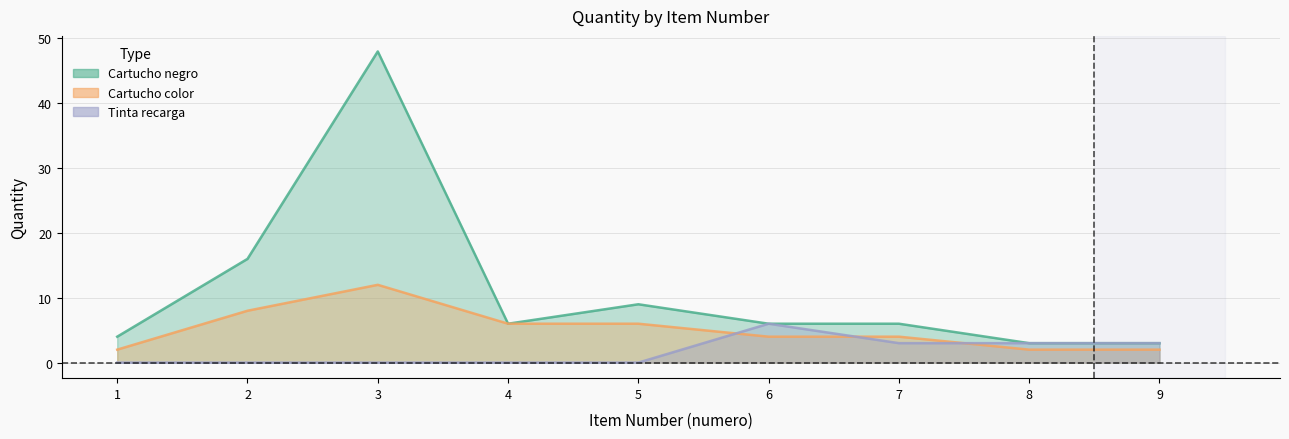

What is the value of the Cartucho negro point at the 2nd from the left?

16